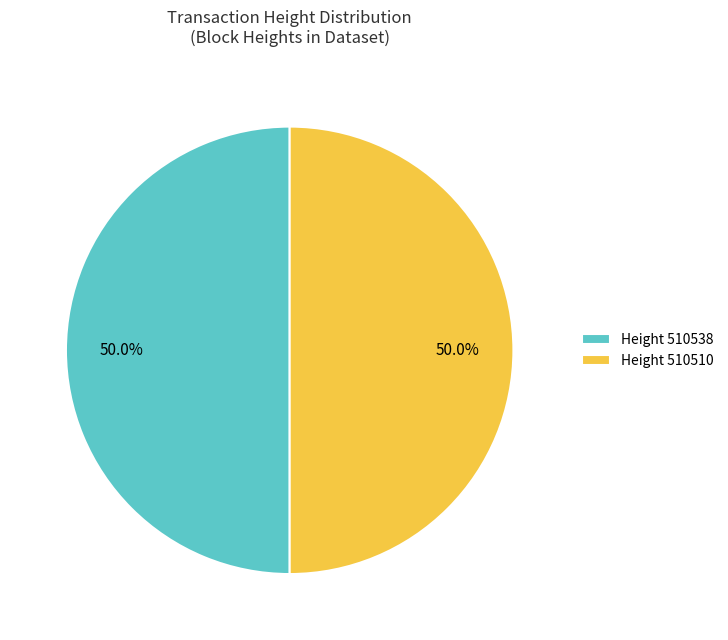

Do Height 510510 and Height 510538 together represent more than half of the pie?

Yes